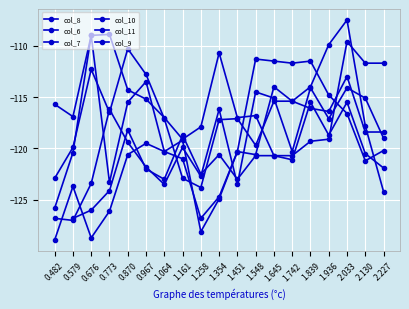

What value does the col_6 series have at 0.870?

-119.4